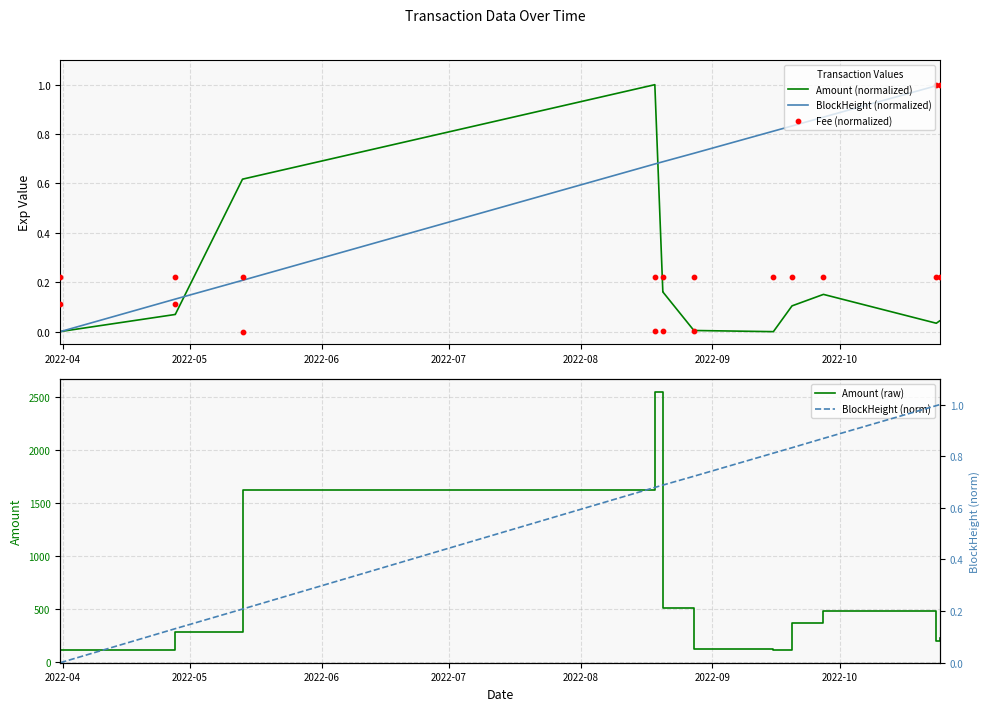

Which series reaches the maximum Y coordinate?

Amount (raw)